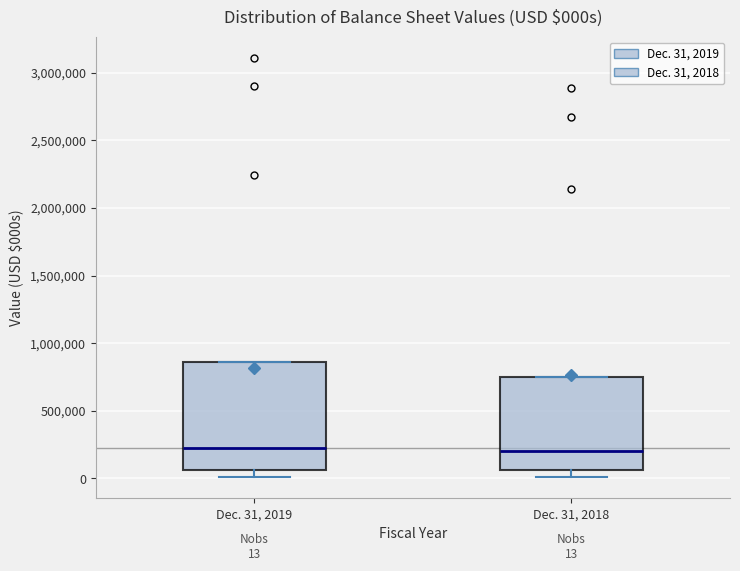

Comparing the boxes themselves (not the whiskers), which one is the tallest?

Dec. 31, 2019